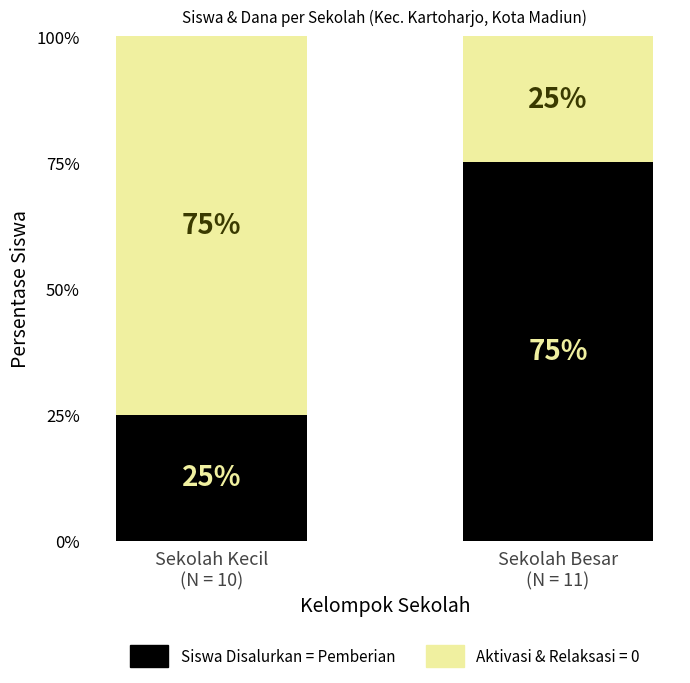

How many distinct data groups are displayed?

2